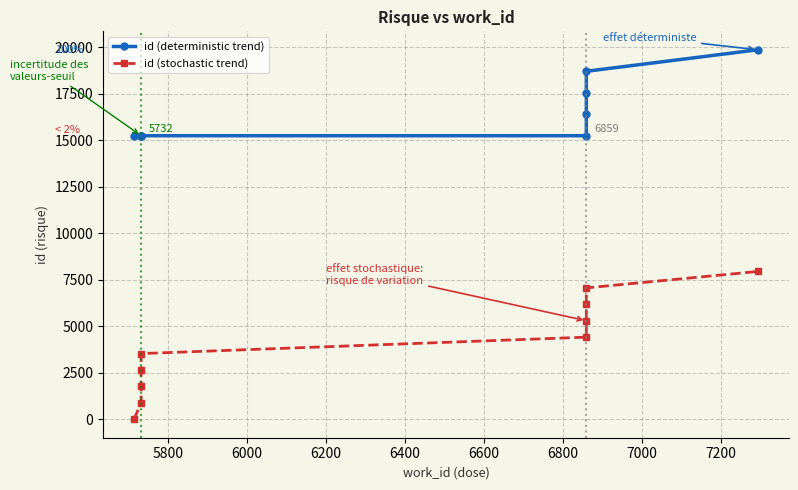

What is the maximum value for id (stochastic trend)?

7944.4